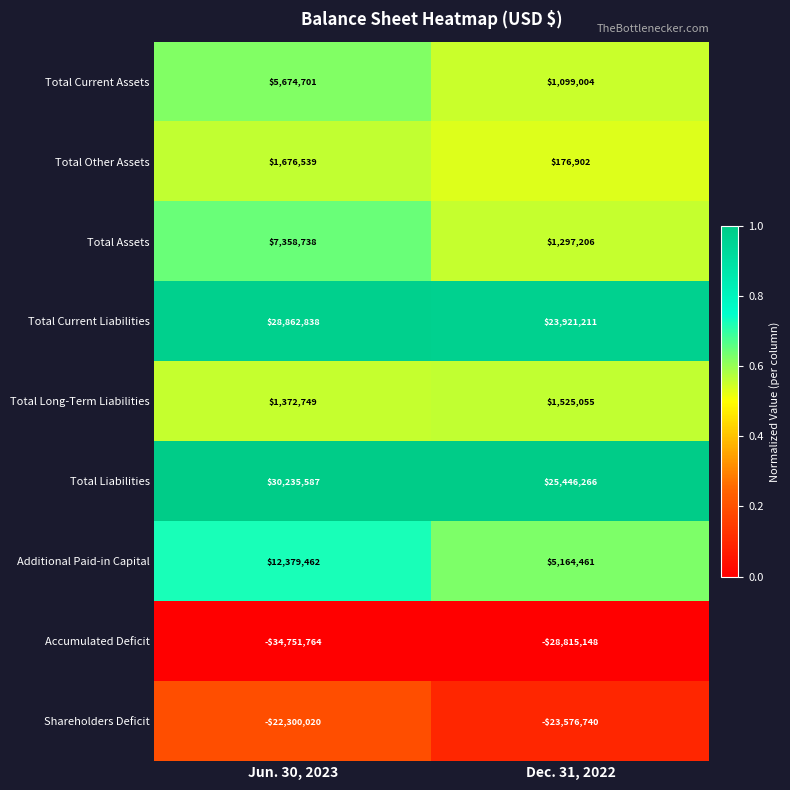

At Jun. 30, 2023, list the series in order from smallest to largest.

Accumulated Deficit, Shareholders Deficit, Total Long-Term Liabilities, Total Other Assets, Total Current Assets, Total Assets, Additional Paid-in Capital, Total Current Liabilities, Total Liabilities